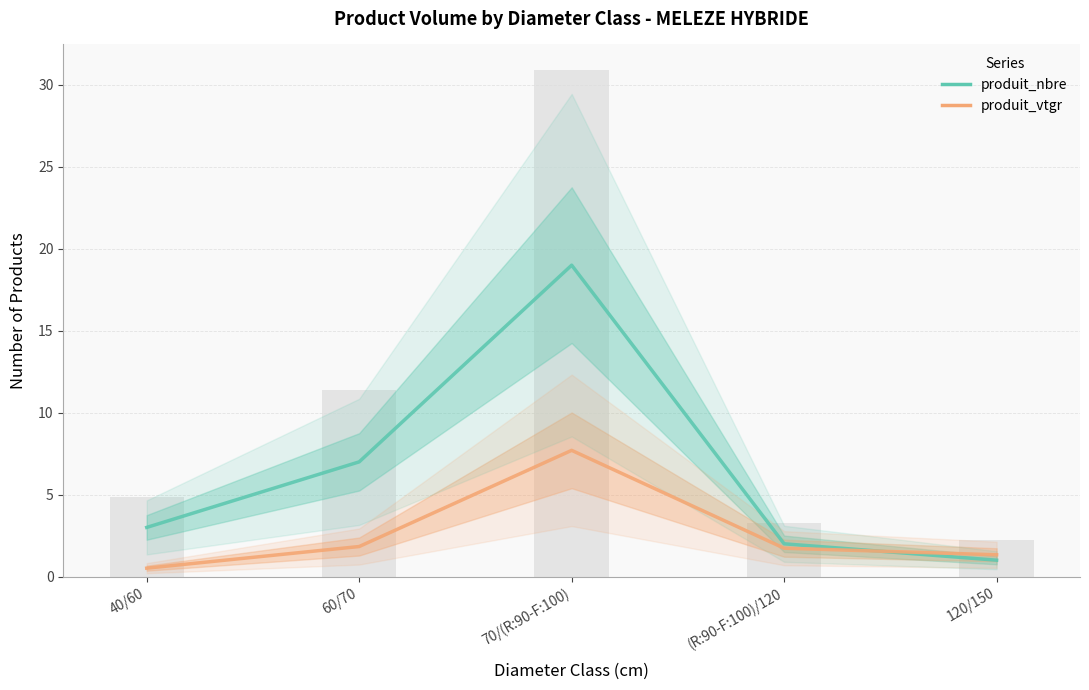

Which has a higher value, 40/60 or 60/70?

60/70